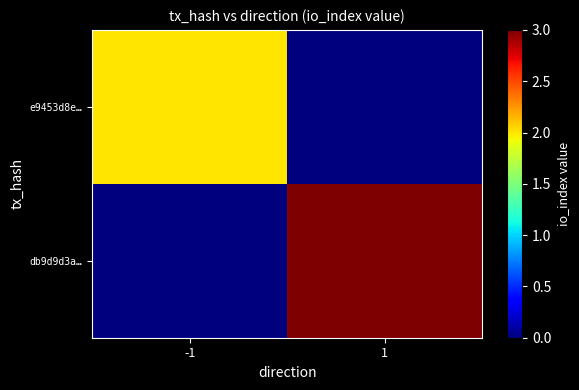

Reading right to left, list all the values displayed in this chart.

e9453d8e…: 1=0	-1=2
db9d9d3a…: 1=3	-1=0